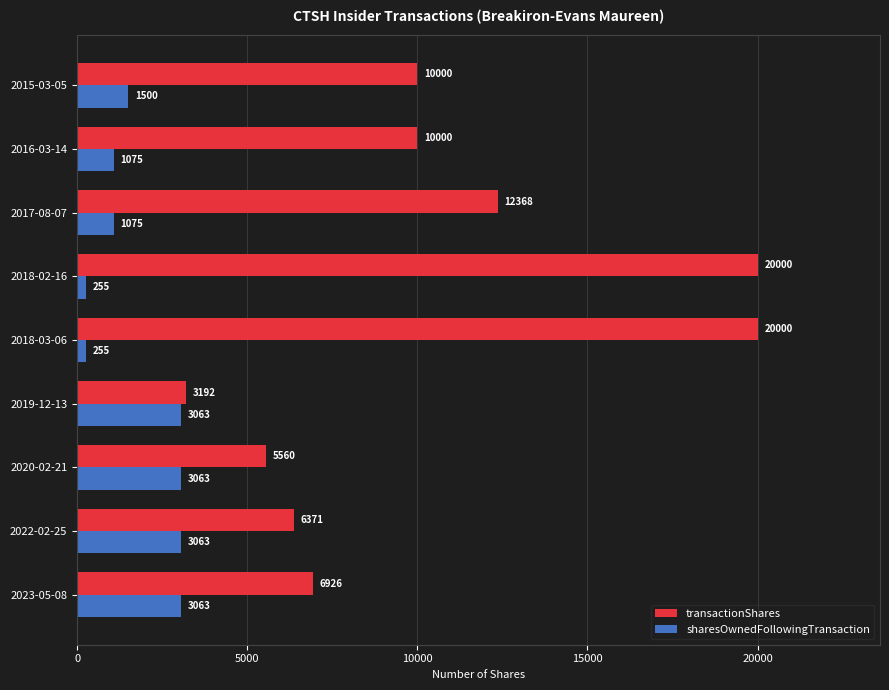

Which series changed the most between 2018-03-06 and 2015-03-05?

transactionShares